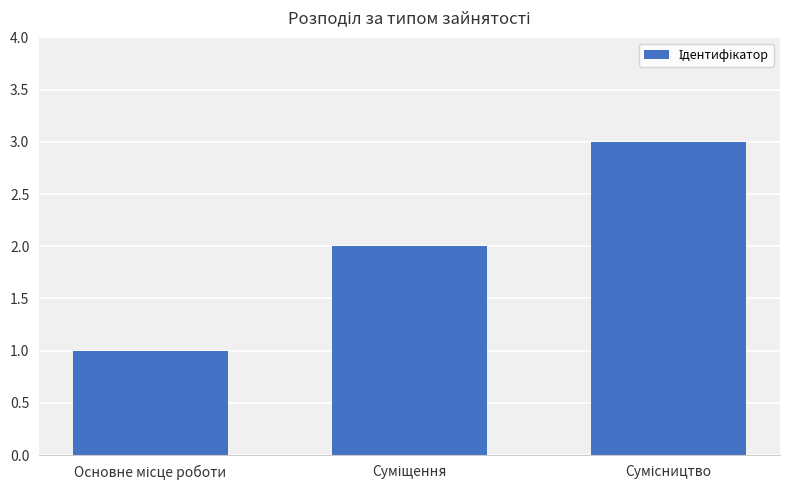

Does the chart contain any negative values?

No